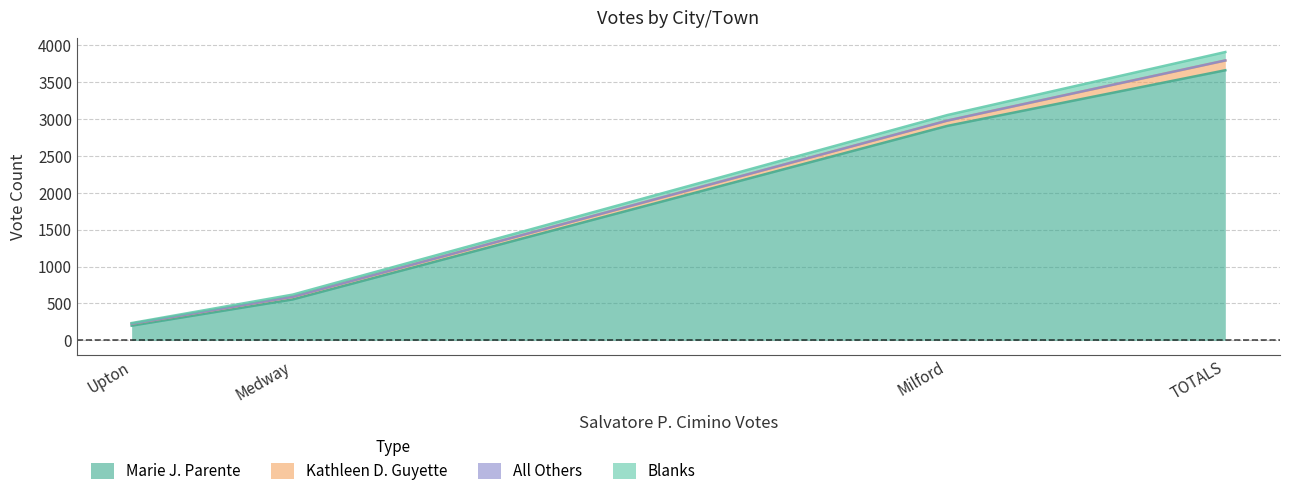

At which label does Marie J. Parente reach its peak?

TOTALS